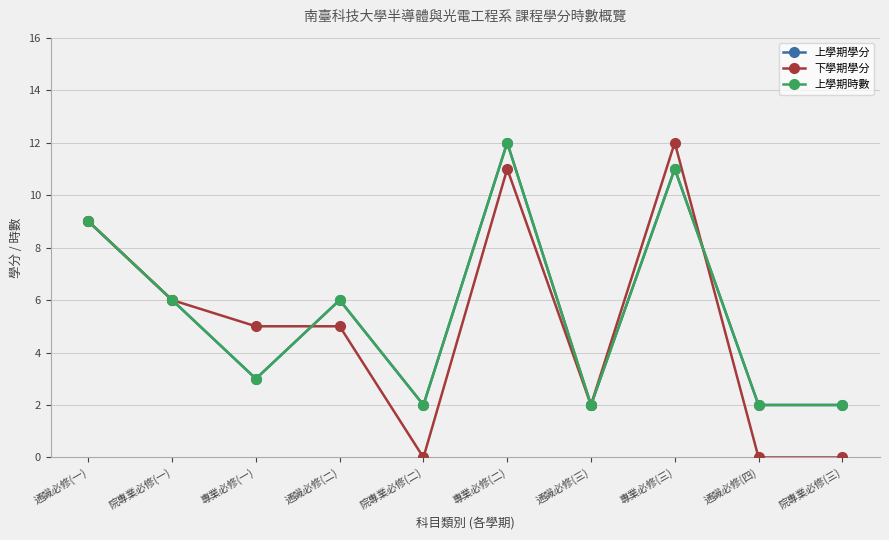

Is this an area chart (filled region under the line)?

No